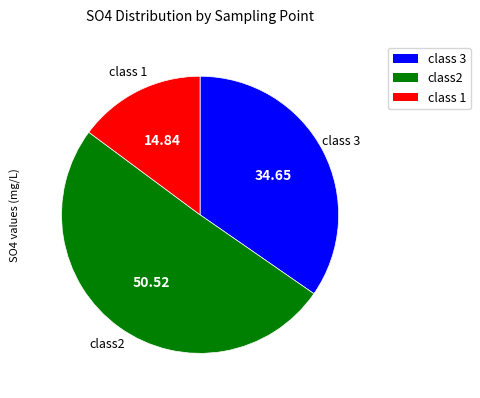

Count the number of slices in the pie.

3